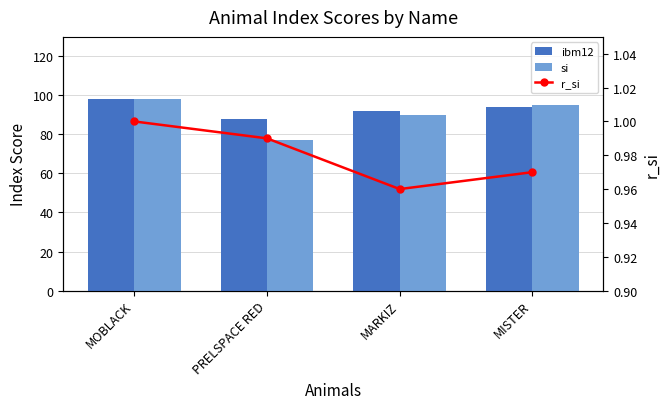

List the labels in order of si value, smallest first.

PRELSPACE RED, MARKIZ, MISTER, MOBLACK